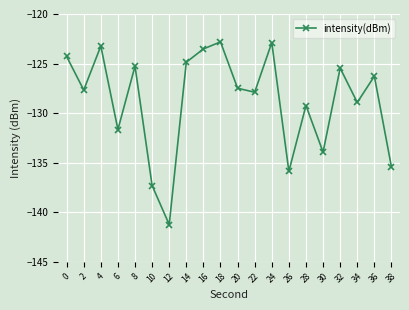

What is the smallest value displayed?

-141.3